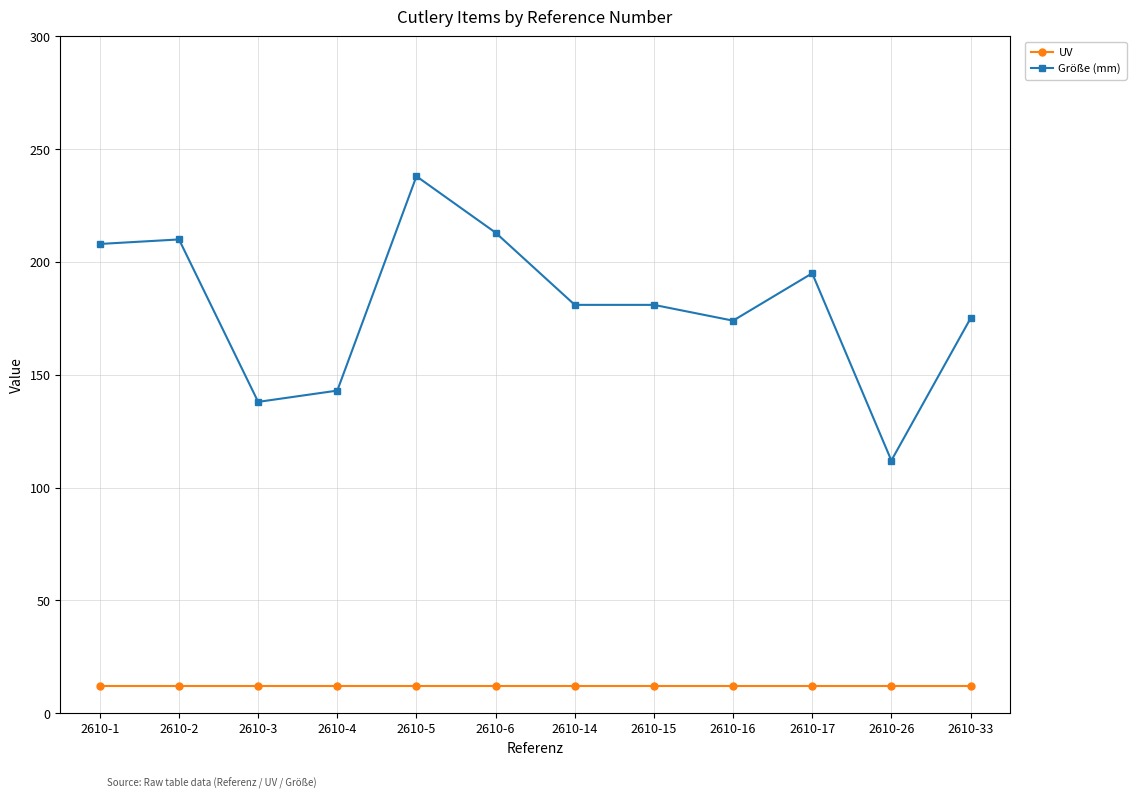

True or false: Größe (mm) has a value of 293 at 2610-16.

False